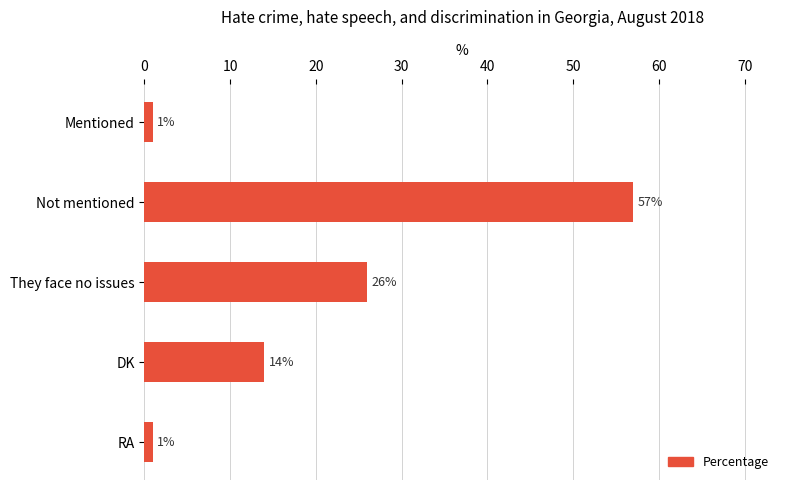

Read the value at Not mentioned.

57